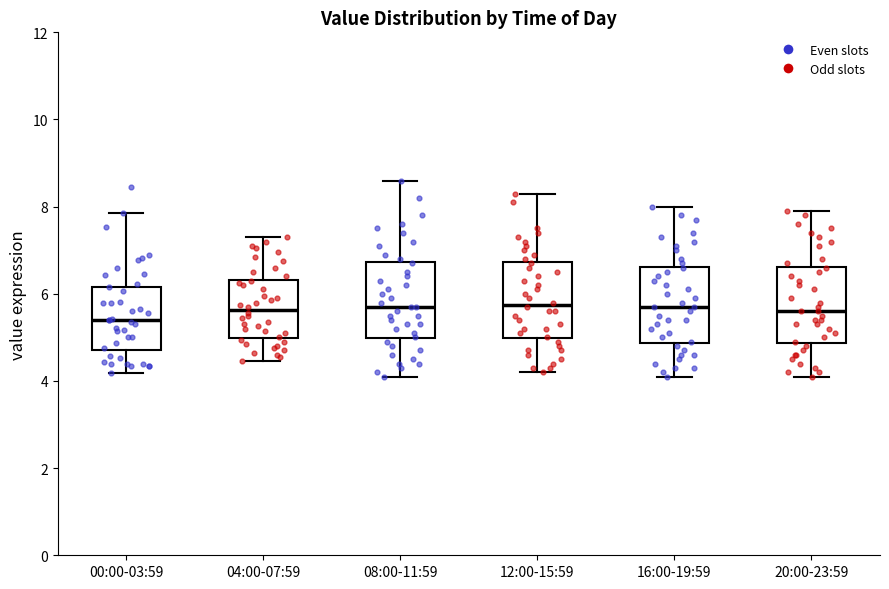

Reading left to right, read every box against the y-axis: the position of its median line, the range the box covers, and the ends of its whiskers. The values are not printed on the chart, so give them approximately, as read against the axis.

00:00-03:59: median 5.4, box 4.8 to 6.2, whiskers 4.2 to 7.8
04:00-07:59: median 5.6, box 5.0 to 6.4, whiskers 4.4 to 7.4
08:00-11:59: median 5.8, box 5.0 to 6.8, whiskers 4.2 to 8.6
12:00-15:59: median 5.8, box 5.0 to 6.8, whiskers 4.2 to 8.4
16:00-19:59: median 5.8, box 4.8 to 6.6, whiskers 4.2 to 8.0
20:00-23:59: median 5.6, box 4.8 to 6.6, whiskers 4.2 to 8.0